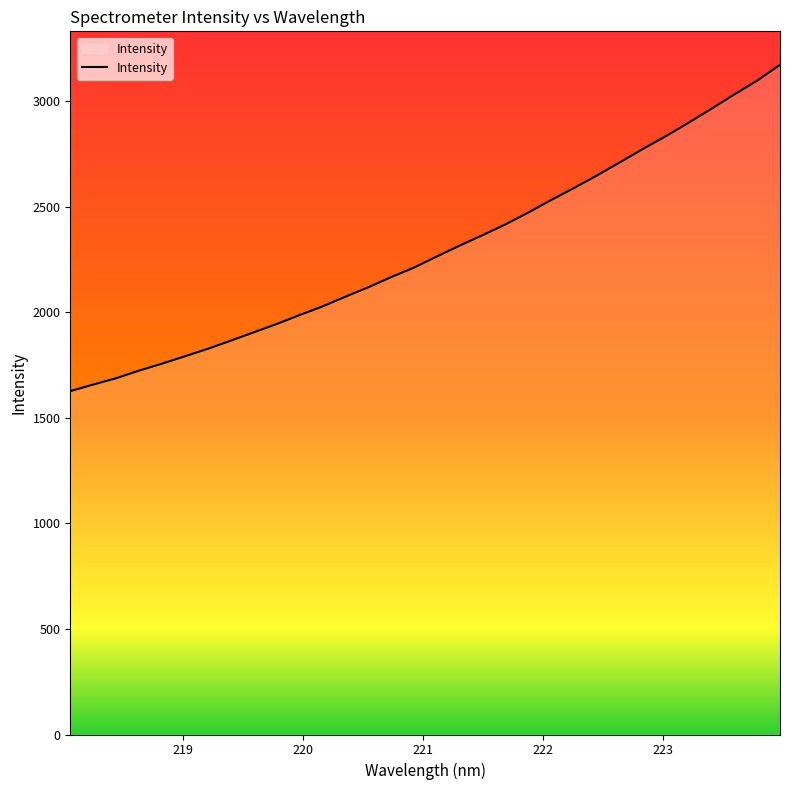

What is the minimum value shown in the chart?

1626.4